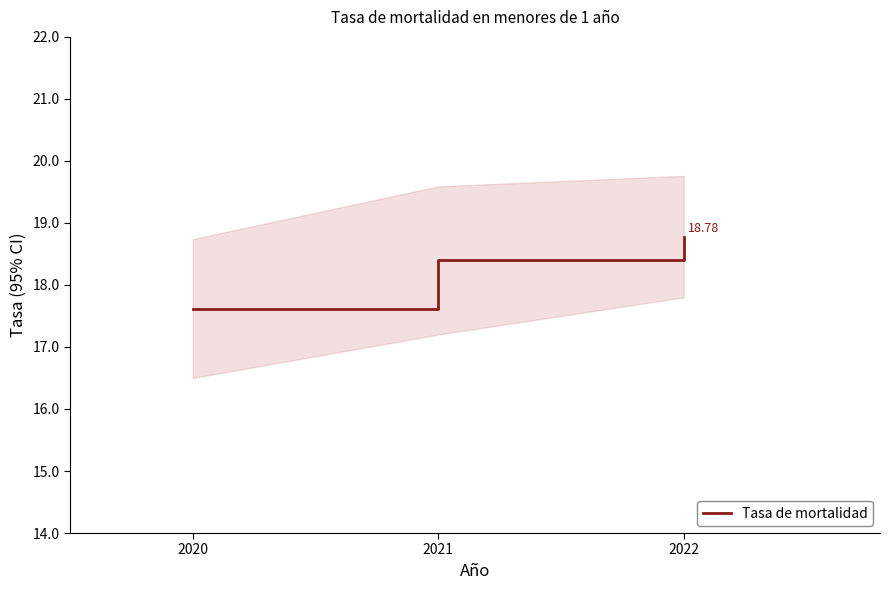

How many data points does each series have?

3